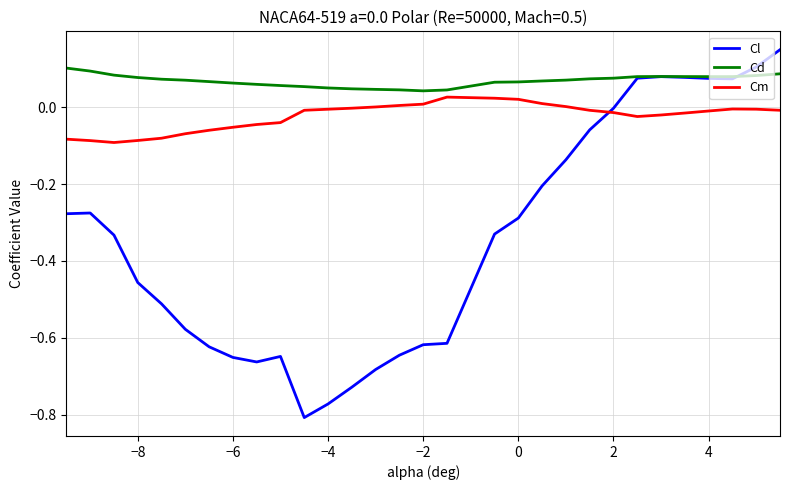

Which series ends up on top after the final intersection of Cd and Cl?

Cl